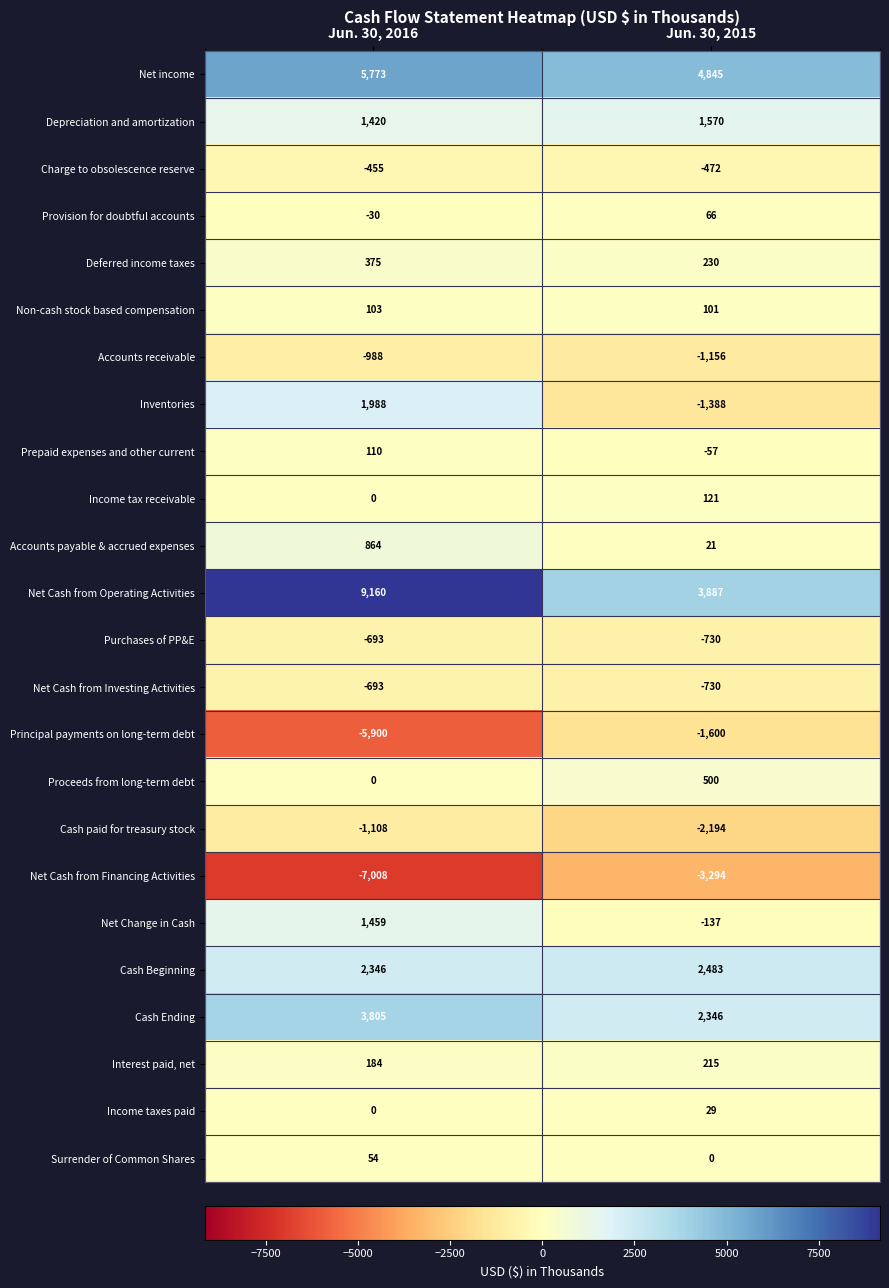

What is the lowest value of the Accounts receivable series?

-1156